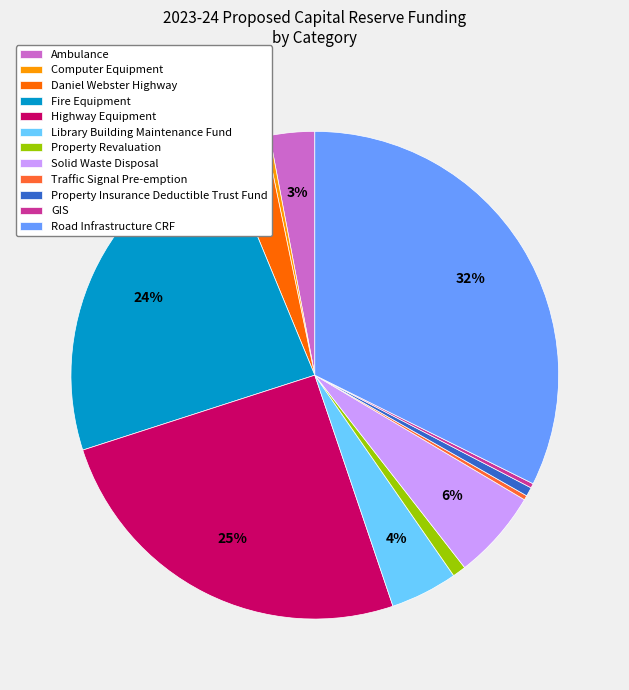

Does any single category account for the majority?

No